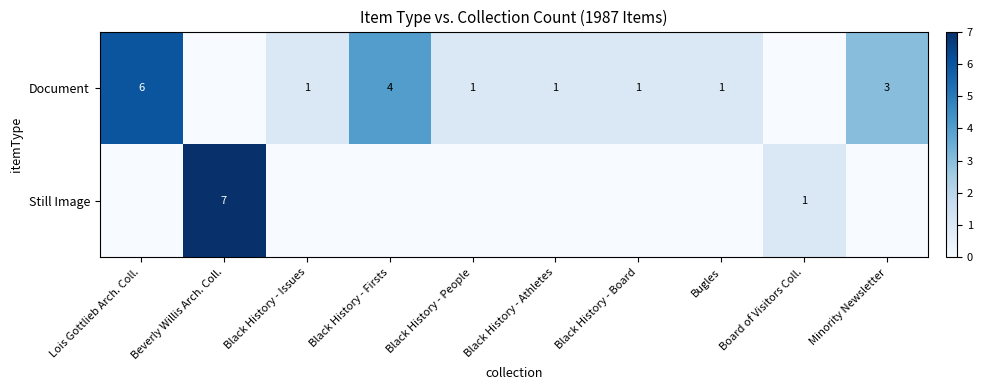

True or false: Document has a value of 0 at Black History - Issues.

False